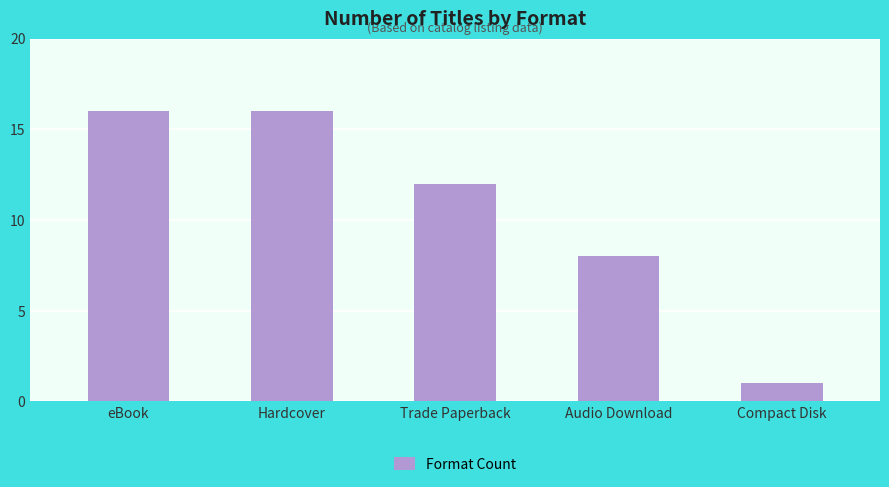

Are the bars grouped side by side (vs. stacked)?

No